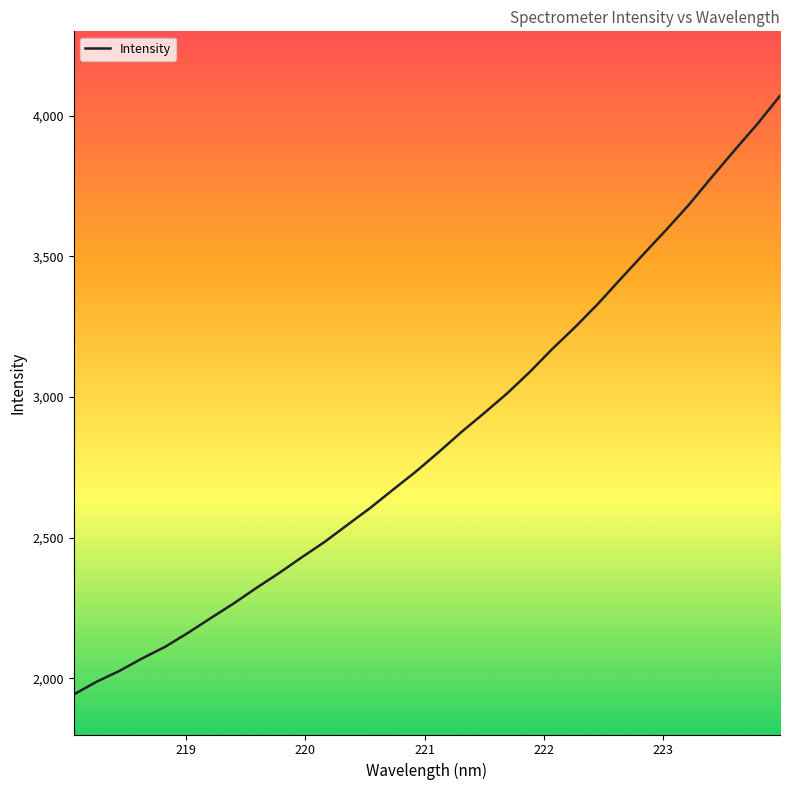

What is the minimum value shown in the chart?

1942.4